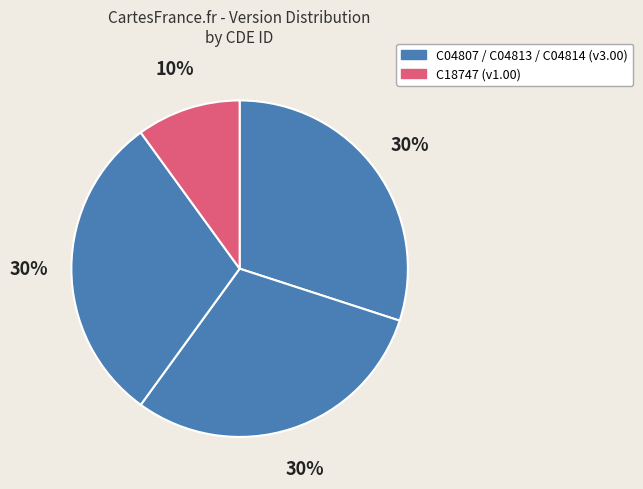

How many slices are in this pie chart?

4